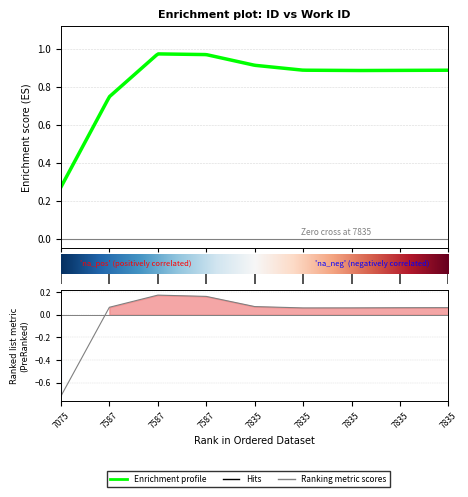

How many lines are shown in the chart?

1